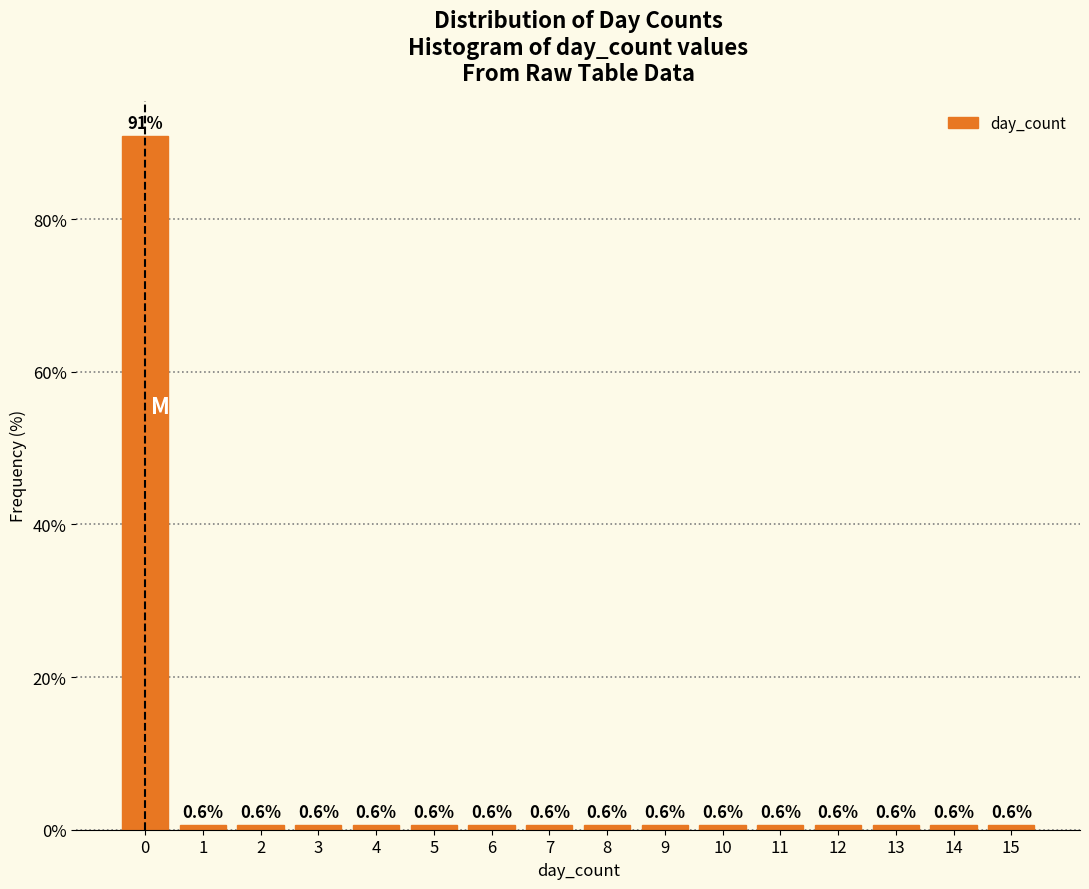

Reading left to right, extract all data points from this chart.

0=90.9	1=0.6	2=0.6	3=0.6	4=0.6	5=0.6	6=0.6	7=0.6	8=0.6	9=0.6	10=0.6	11=0.6	12=0.6	13=0.6	14=0.6	15=0.6